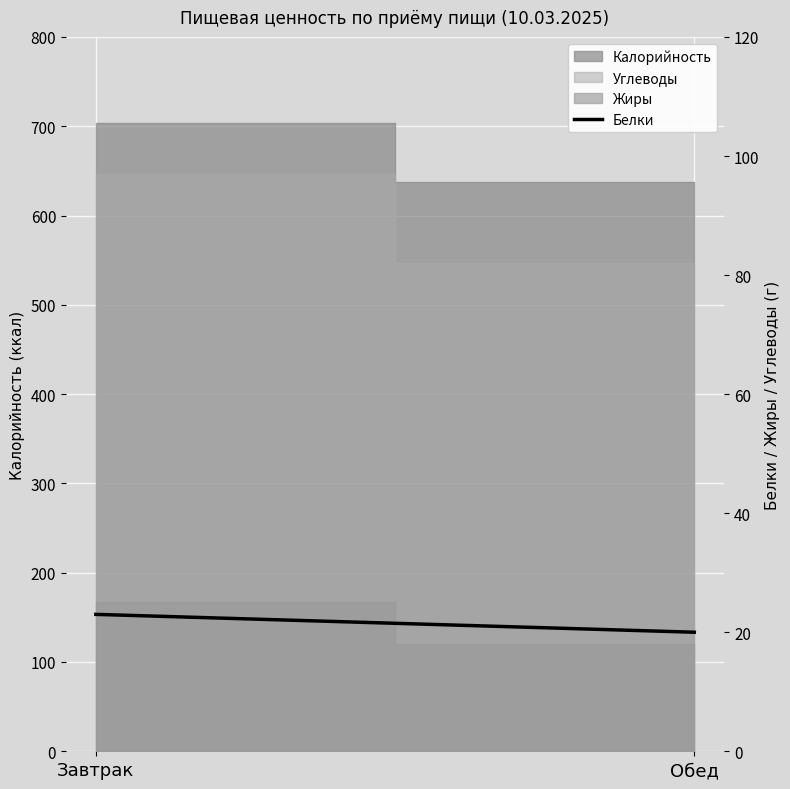

Approximately how many times larger is the value at Обед compared to Завтрак?

0.9